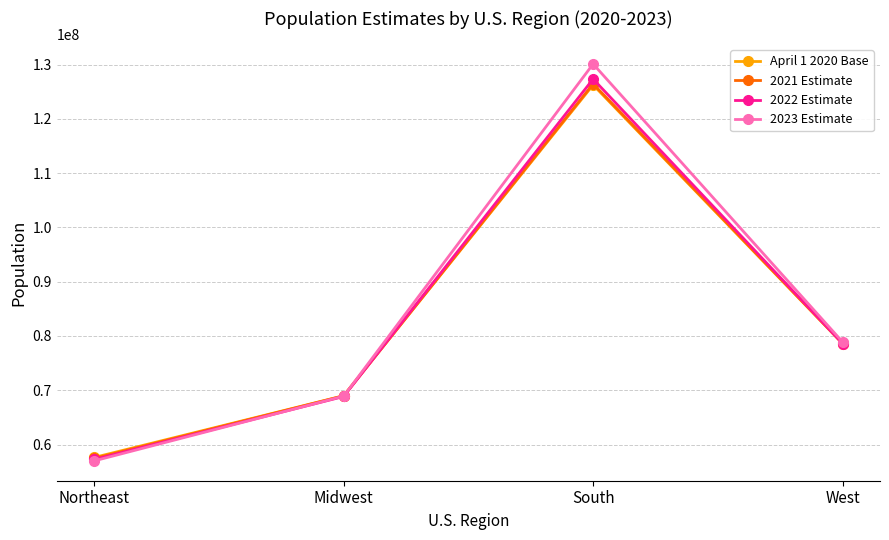

In 2021 Estimate, how many points are higher than both neighbors (excluding endpoints)?

1